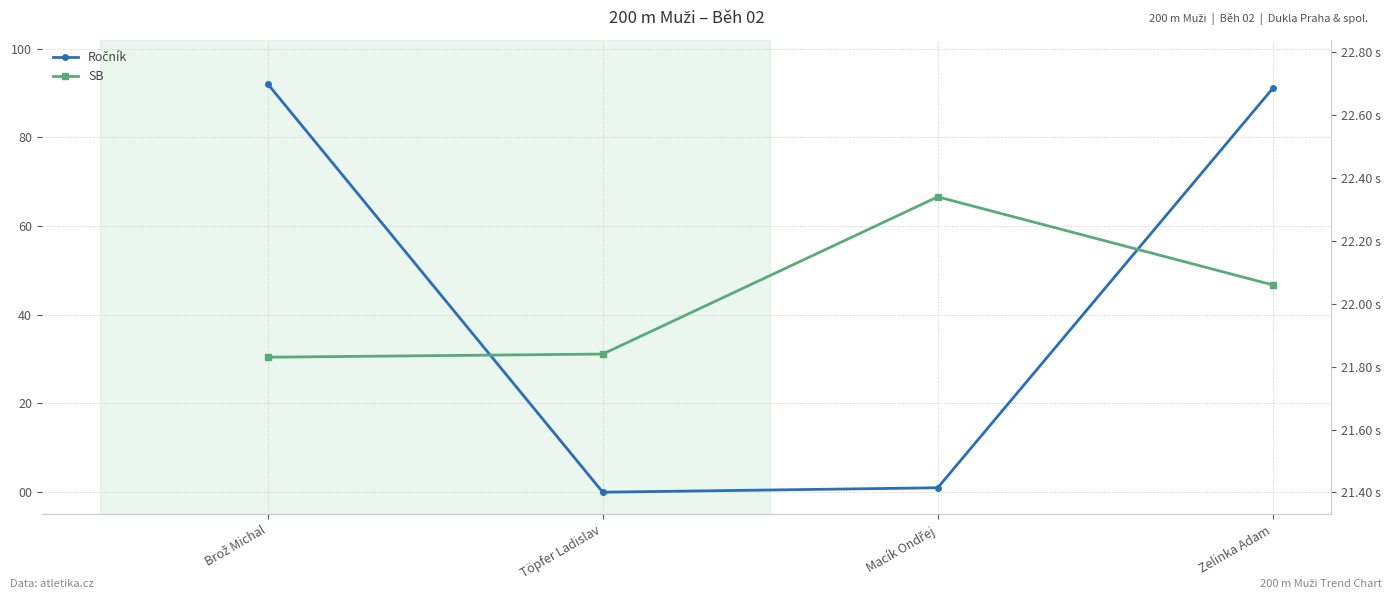

At which category is the sum across all series the highest?

Brož Michal